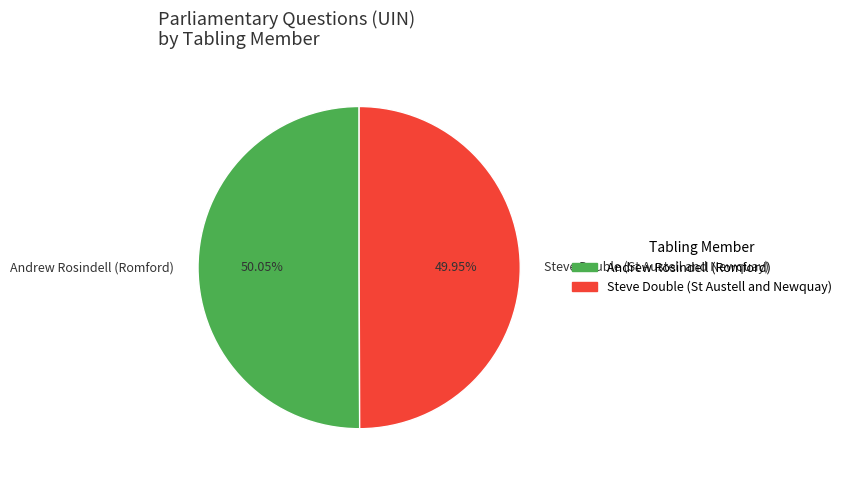

True or false: Steve Double (St Austell and Newquay) accounts for 64% of the total.

False